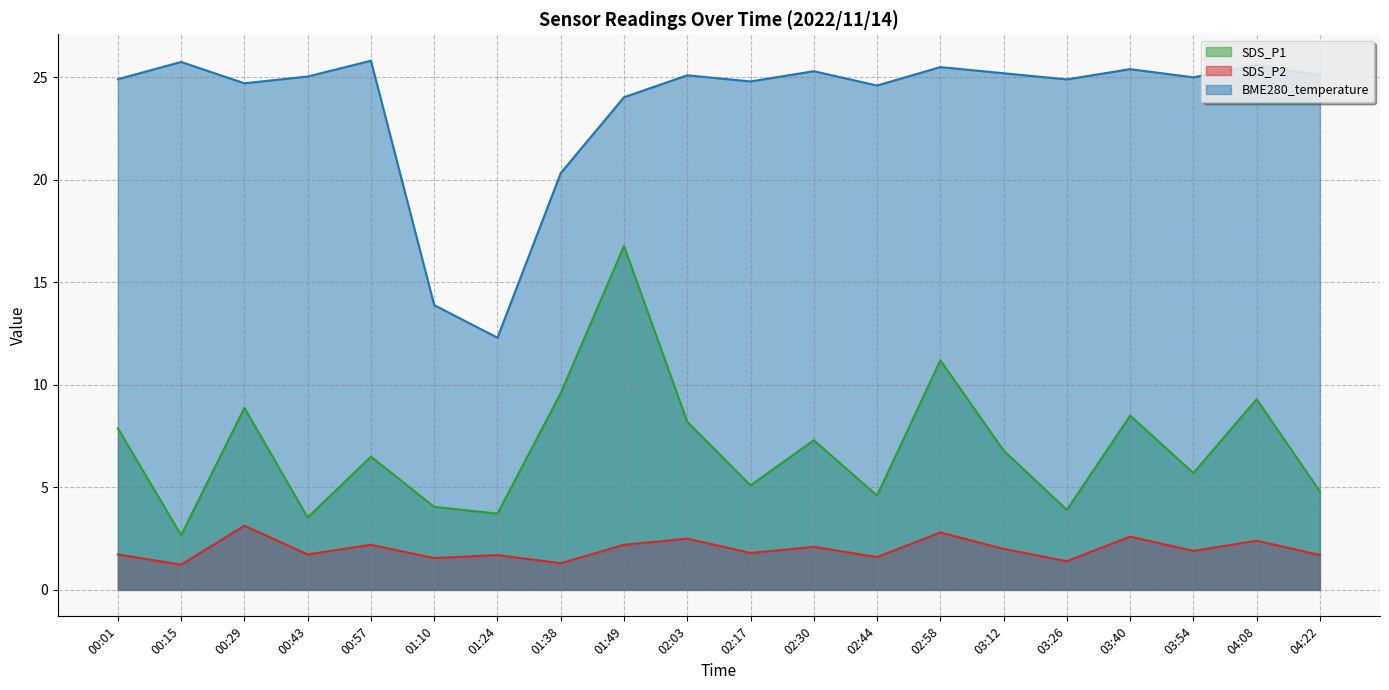

Reading left to right, list all the values displayed in this chart.

SDS_P1: 00:01=7.9	00:15=2.7	00:29=8.9	00:43=3.5	00:57=6.5	01:10=4.0	01:24=3.7	01:38=9.6	01:49=16.8	02:03=8.2	02:17=5.1	02:30=7.3	02:44=4.6	02:58=11.2	03:12=6.8	03:26=3.9	03:40=8.5	03:54=5.7	04:08=9.3	04:22=4.8
SDS_P2: 00:01=1.7	00:15=1.2	00:29=3.1	00:43=1.7	00:57=2.2	01:10=1.6	01:24=1.7	01:38=1.3	01:49=2.2	02:03=2.5	02:17=1.8	02:30=2.1	02:44=1.6	02:58=2.8	03:12=2.0	03:26=1.4	03:40=2.6	03:54=1.9	04:08=2.4	04:22=1.7
BME280_temperature: 00:01=24.9	00:15=25.8	00:29=24.7	00:43=25.0	00:57=25.8	01:10=13.9	01:24=12.3	01:38=20.3	01:49=24.0	02:03=25.1	02:17=24.8	02:30=25.3	02:44=24.6	02:58=25.5	03:12=25.2	03:26=24.9	03:40=25.4	03:54=25.0	04:08=25.6	04:22=25.1